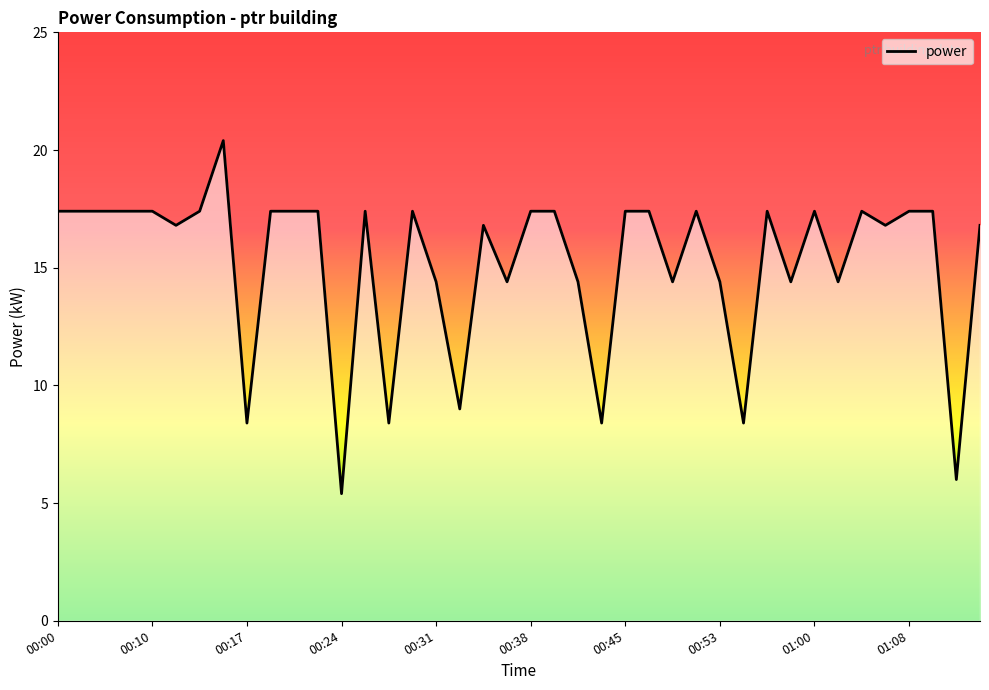

What is the smallest value displayed?

5.4